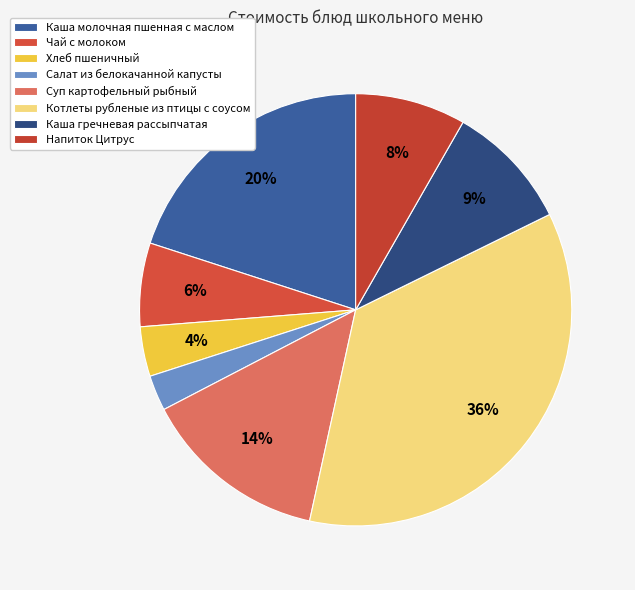

True or false: Каша гречневая рассыпчатая accounts for 9% of the total.

True